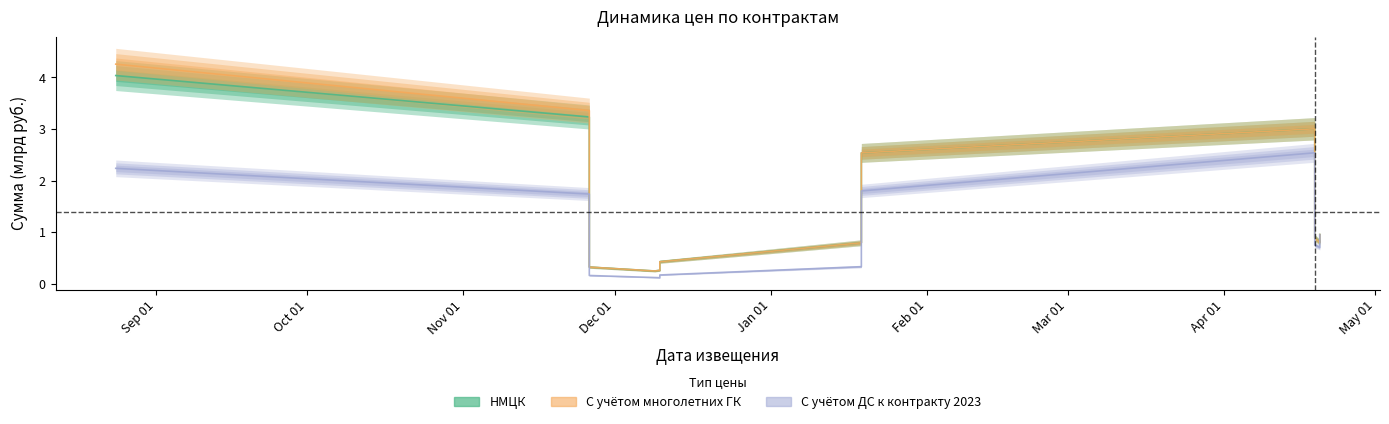

At Jan 01, list the series in order from smallest to largest.

цена с учетом ДС к контракту на 2023 год, НМЦК (руб.), цена с учетом многолетних ГК